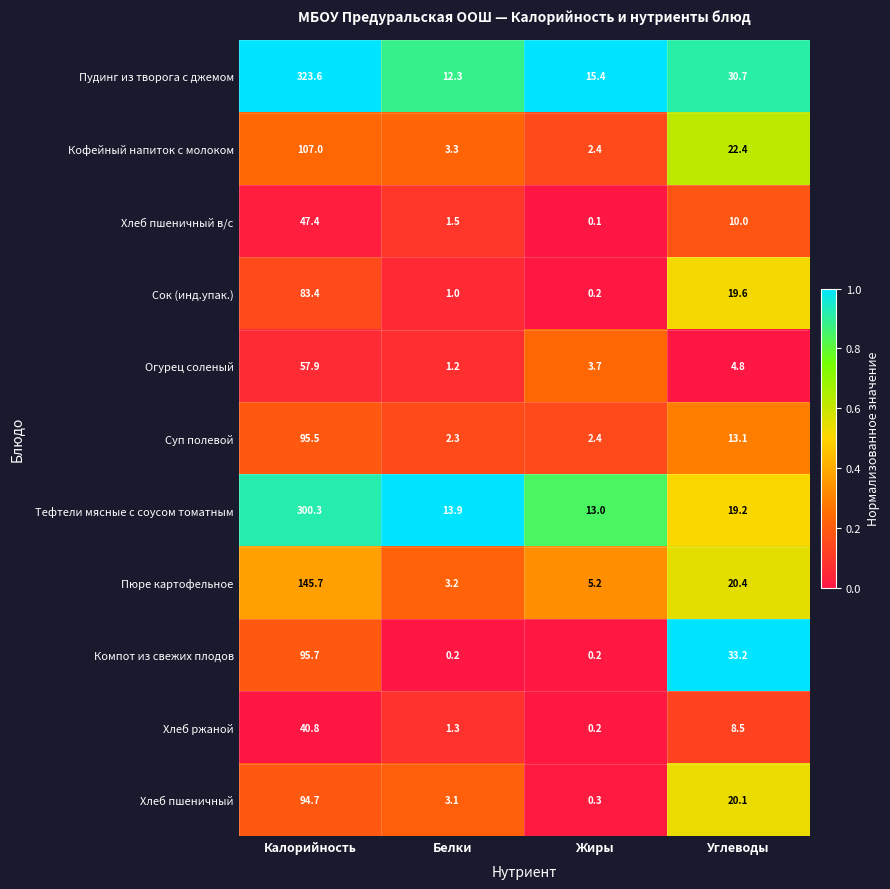

At which label is Тефтели мясные с соусом томатным closest to 156?

Углеводы